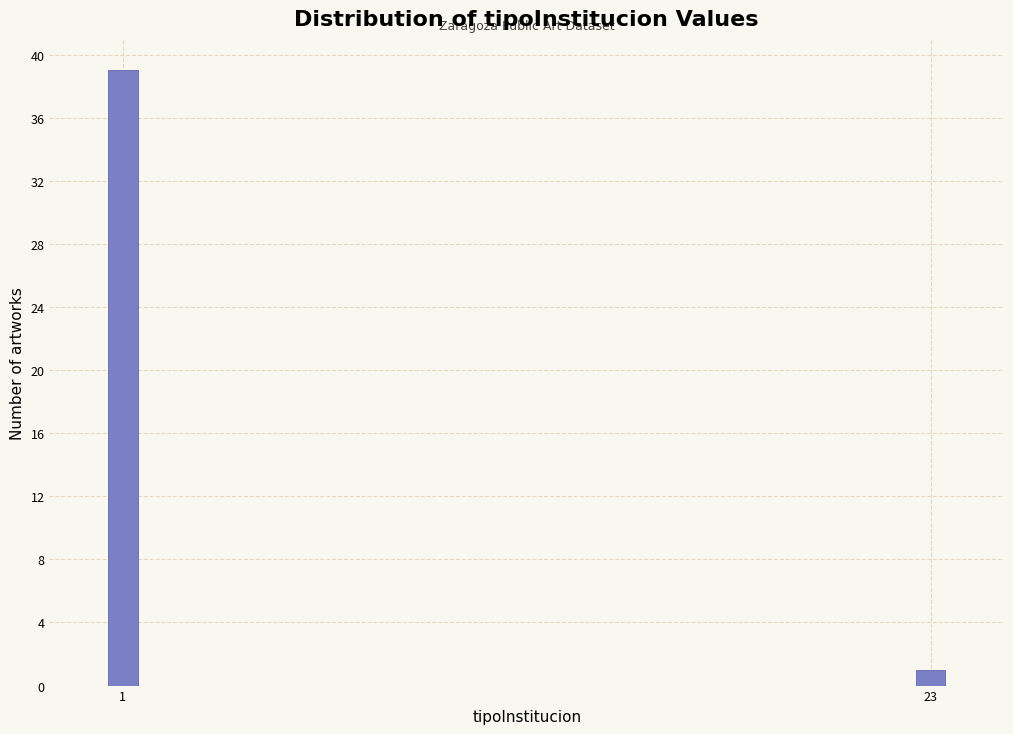

Reading left to right, what are all the values shown in this chart?

1=39	23=1